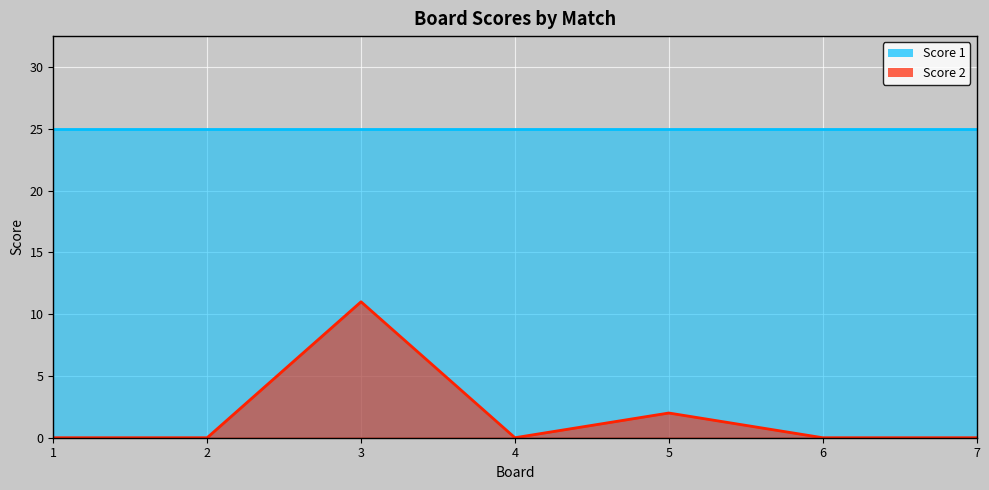

How many values are above zero?

2